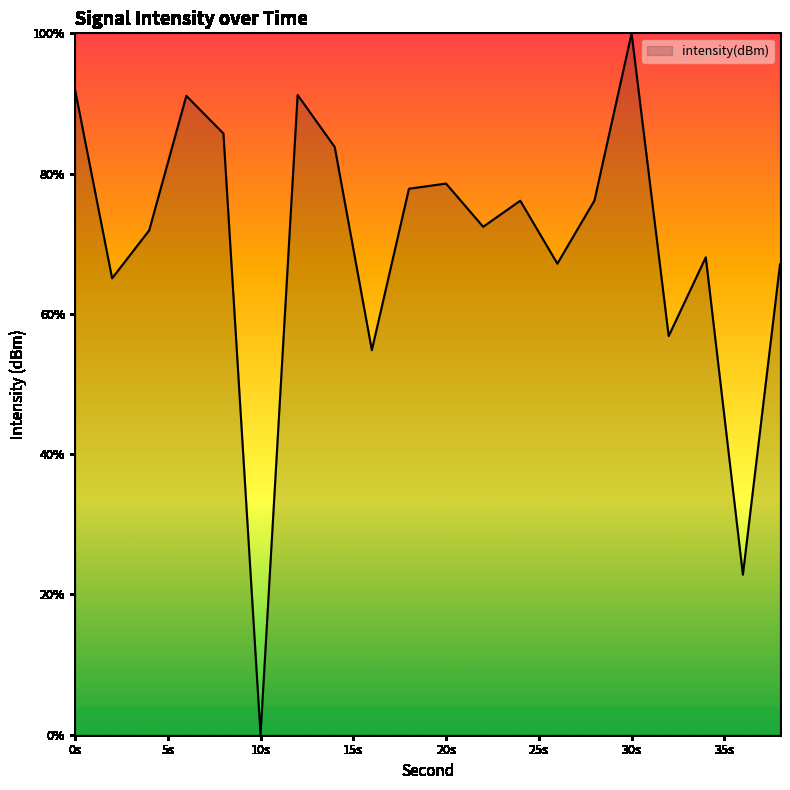

What is the difference between the maximum and minimum values?

100.0